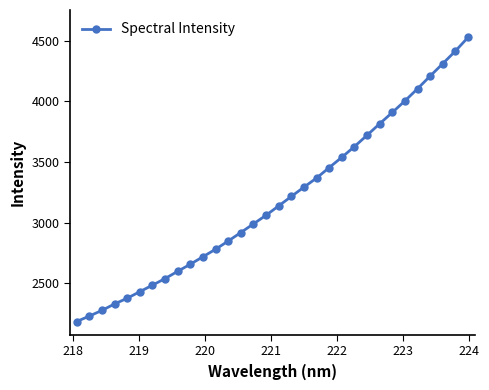

What is the difference between the second highest and second lowest values?

2186.1